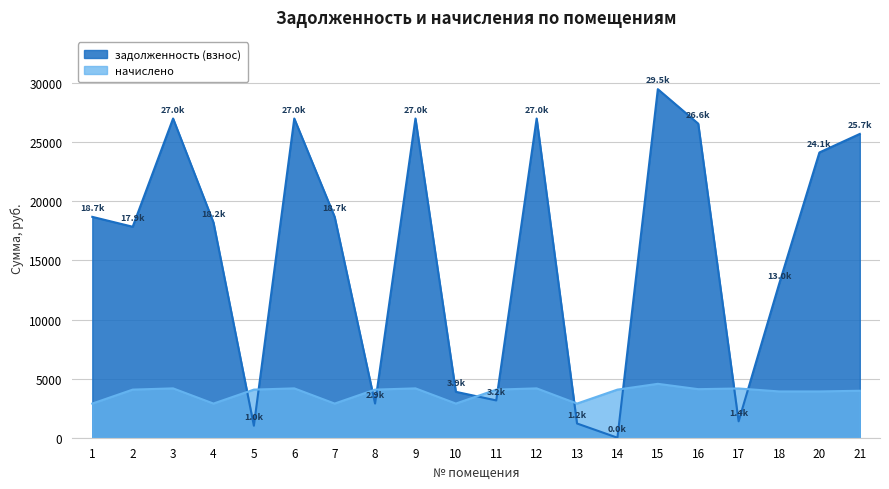

Where is начислено nearest to the value 3724?

18